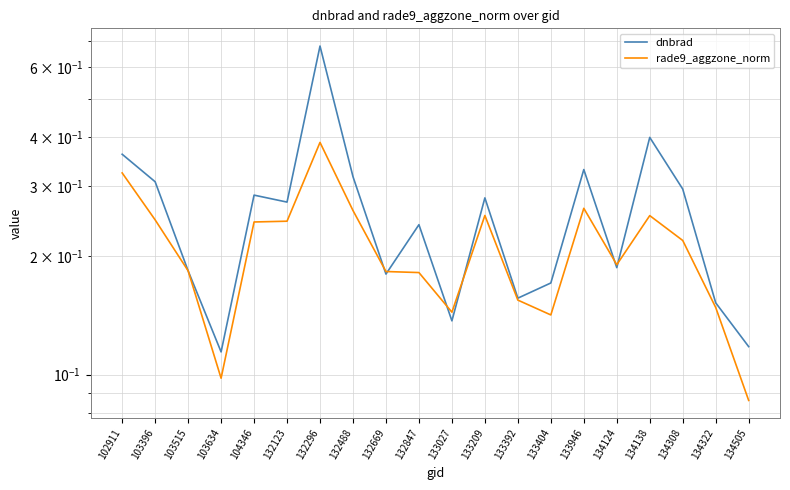

Rank the series by their average value, from highest to lowest.

dnbrad, rade9_aggzone_norm